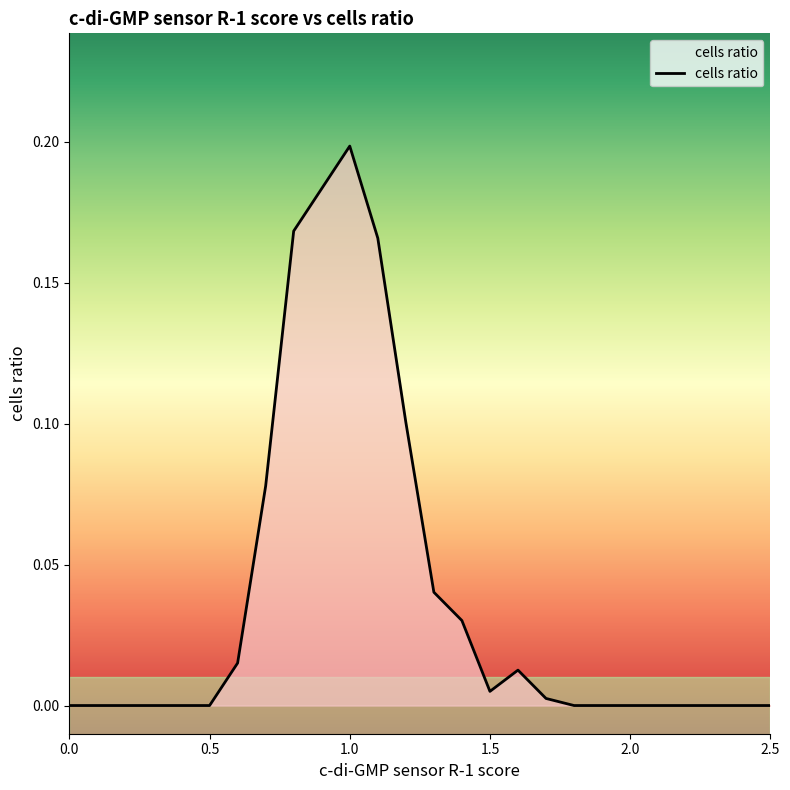

How many lines are shown in the chart?

1